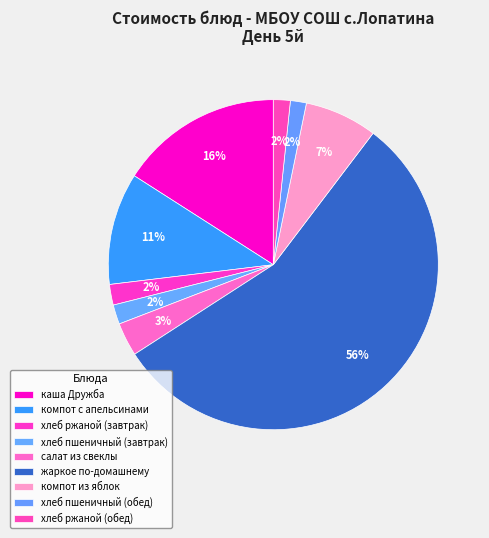

How much of the chart is everything except хлеб пшеничный (завтрак)?

98.1%